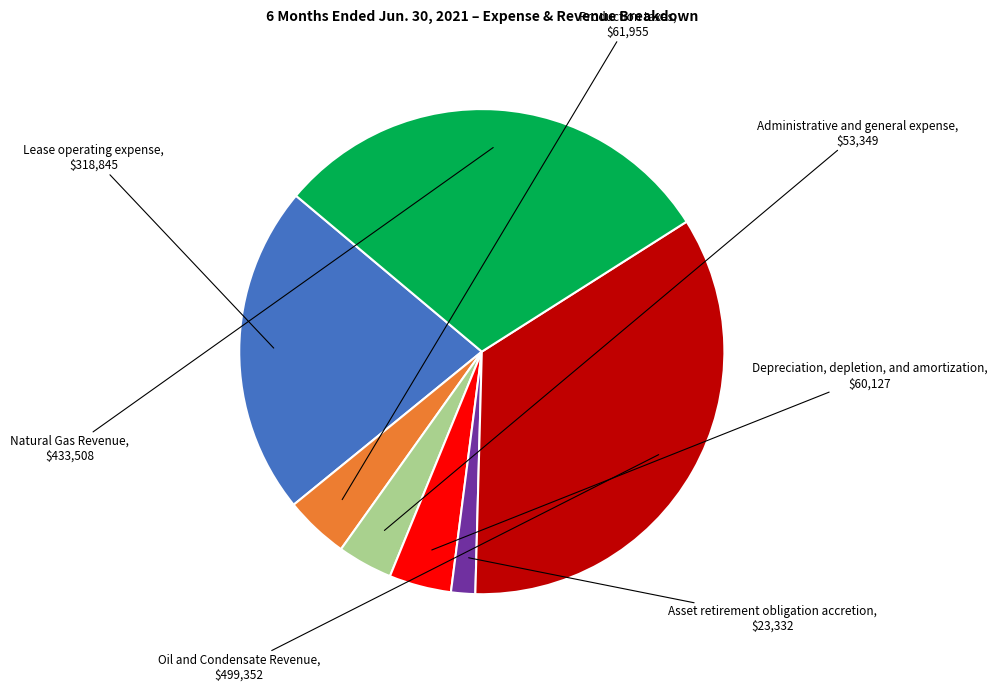

Do Oil and Condensate Revenue and Depreciation, depletion, and amortization together represent more than half of the pie?

No